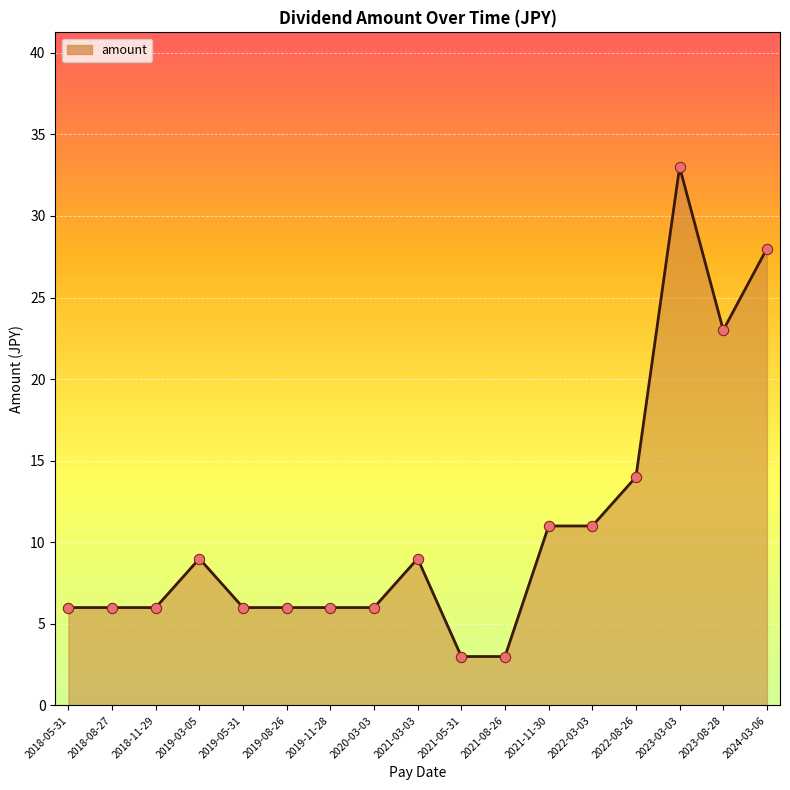

Which has a higher value, 2019-05-31 or 2019-03-05?

2019-03-05